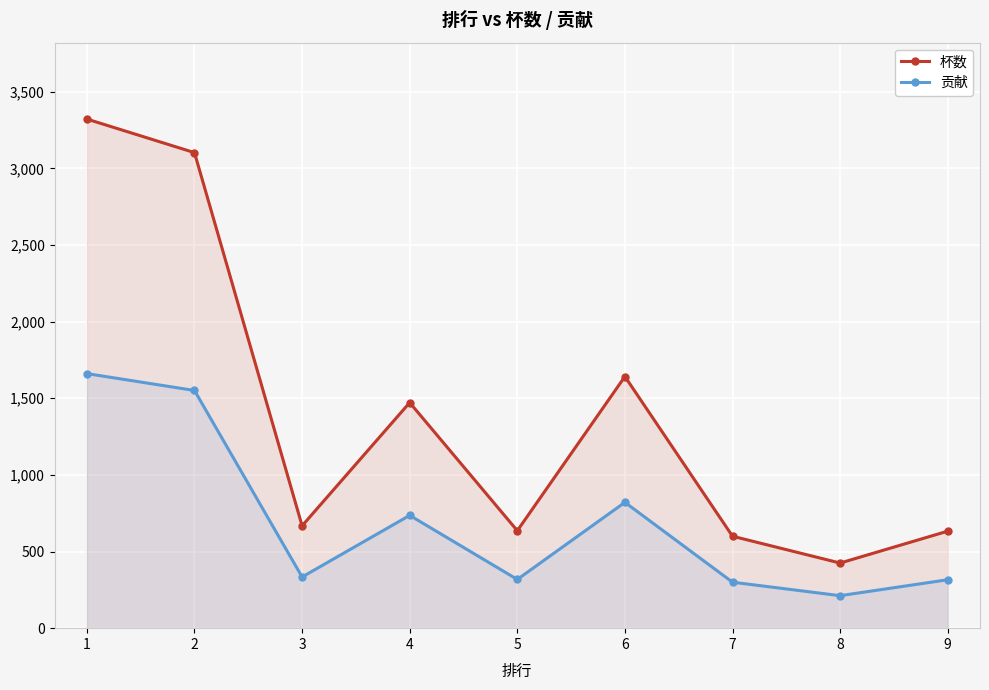

Reading right to left, extract all data points from this chart.

杯数: 633	425	600	1642	636	1472	668	3103	3322
贡献: 316	212	300	821	318	736	334	1551	1661